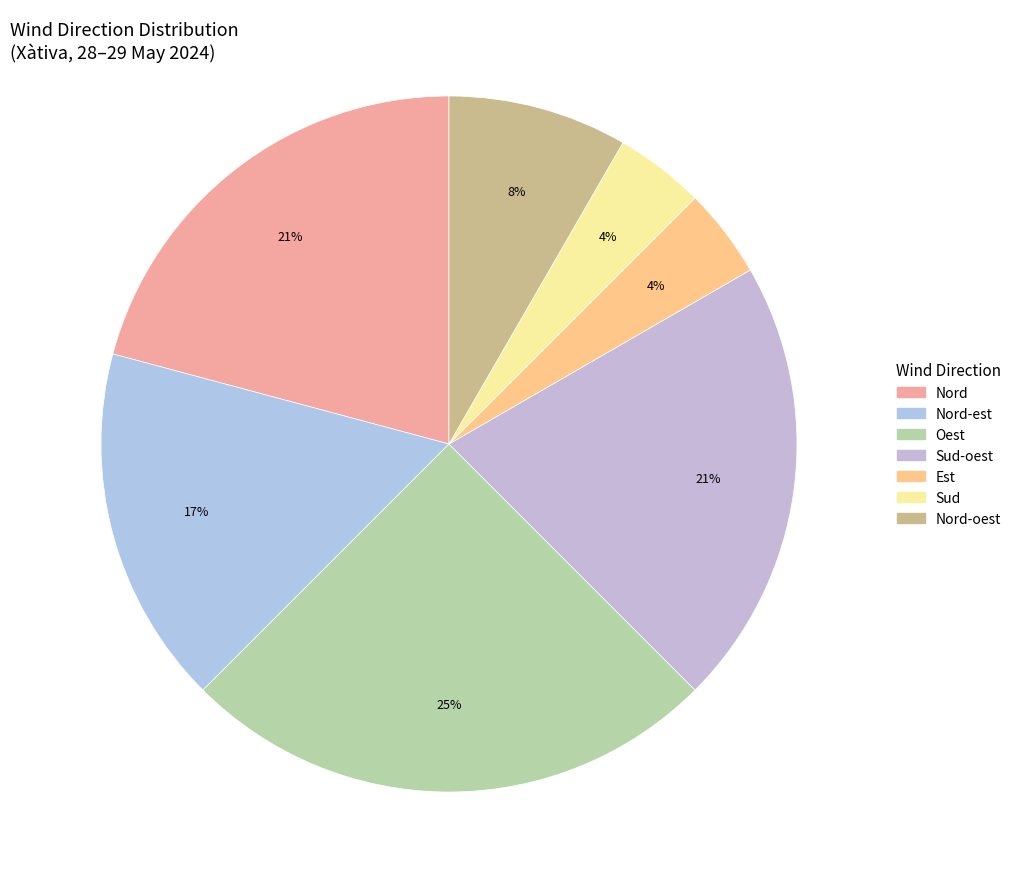

Approximately how many times larger is the value at Oest compared to Nord-oest?

3.0